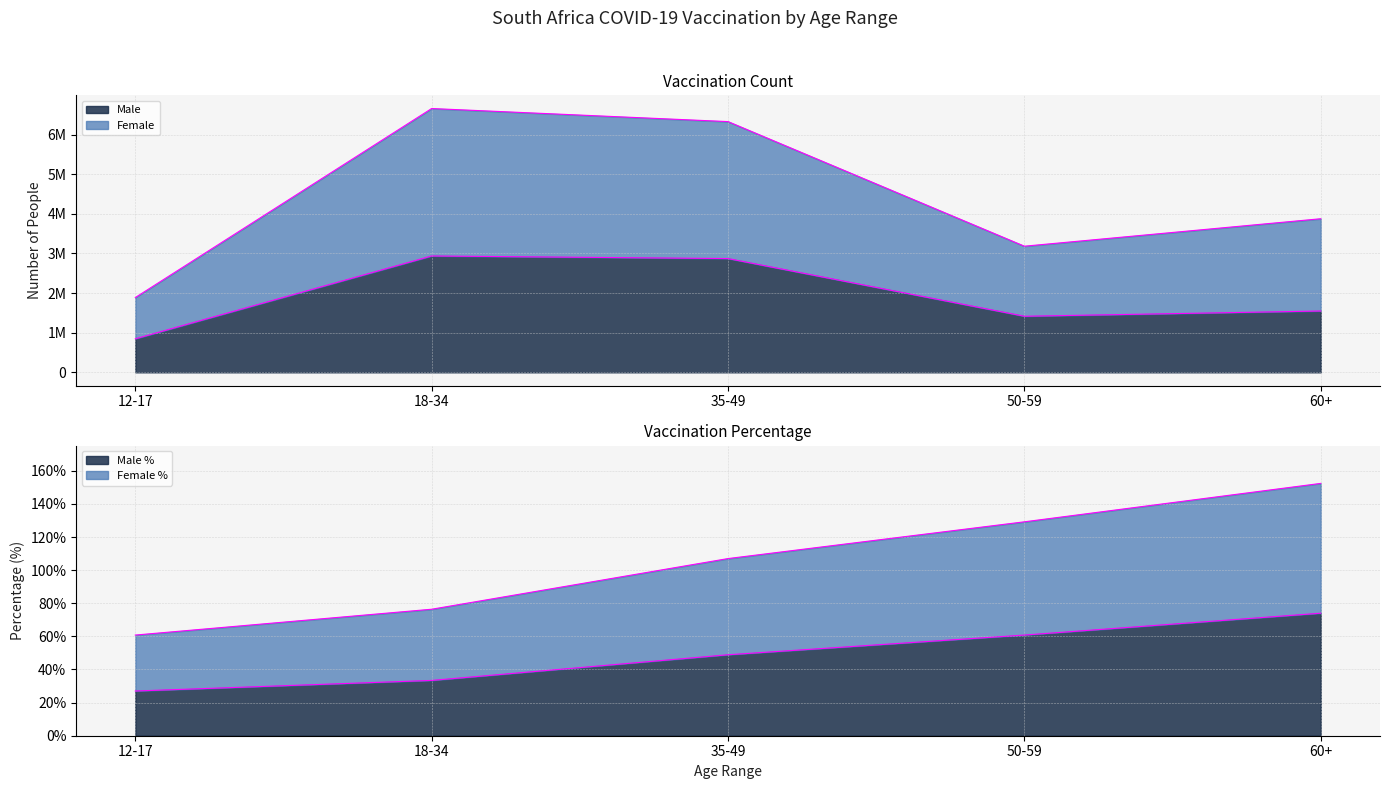

What is the label of the 3rd point from the right?

35-49